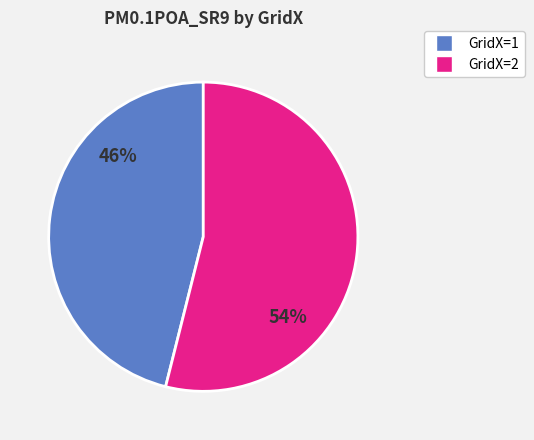

To the nearest percent, what is the average slice percentage?

50%